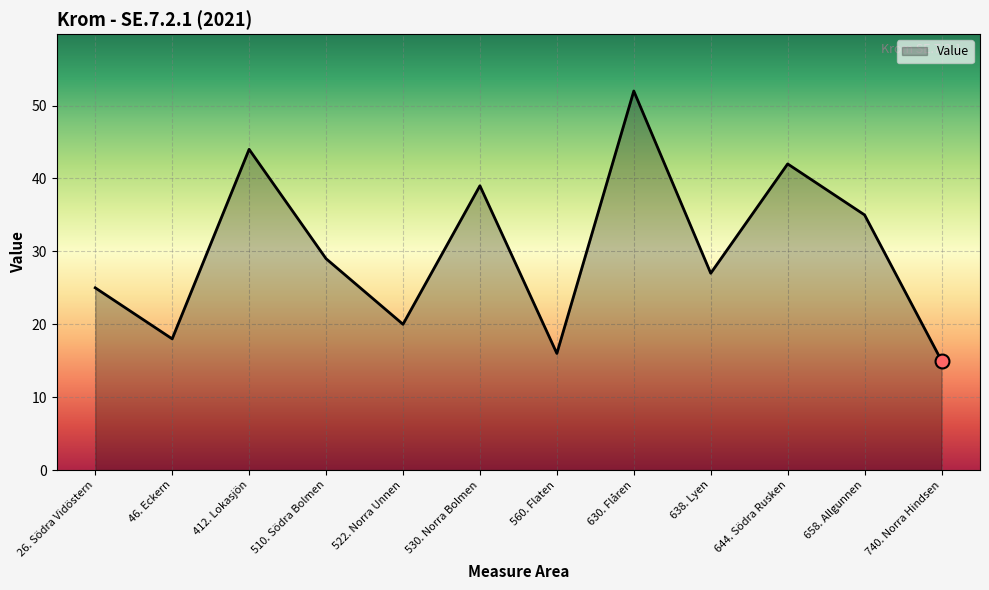

Where does the data first go above 29?

412. Lokasjön